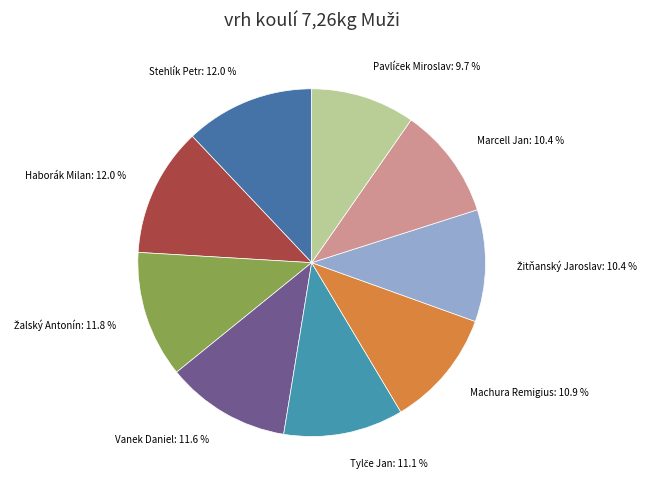

Is there any slice that represents more than half of the pie?

No